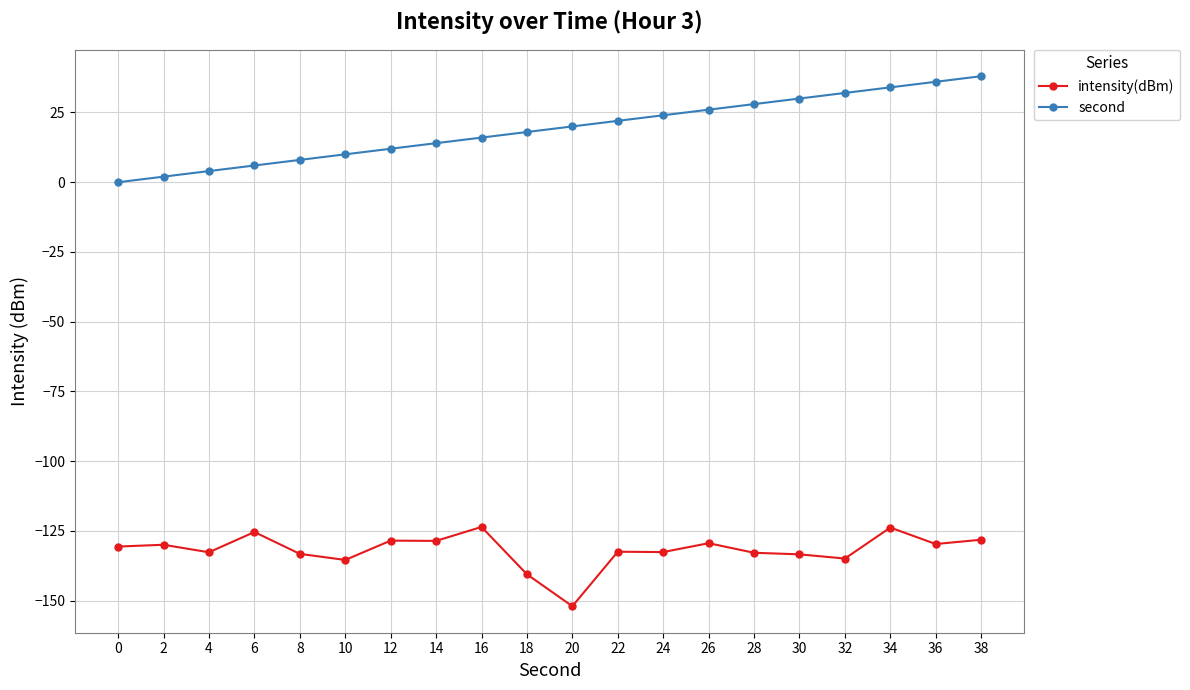

Which series has the largest total across all categories?

second